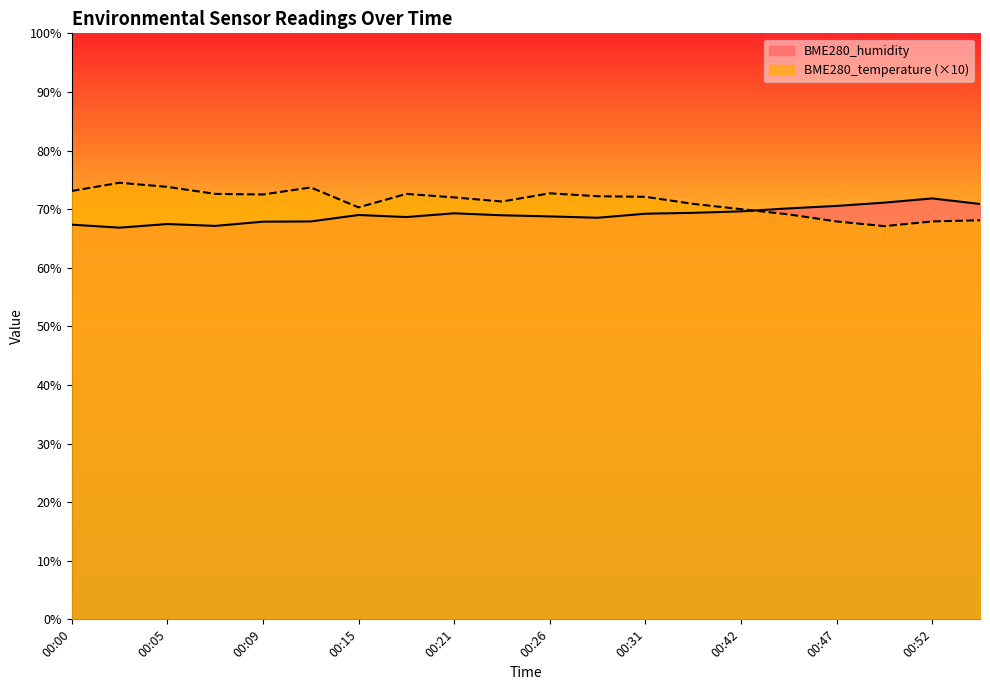

After their last crossing, which series has the higher values: BME280_temperature or BME280_humidity?

BME280_humidity